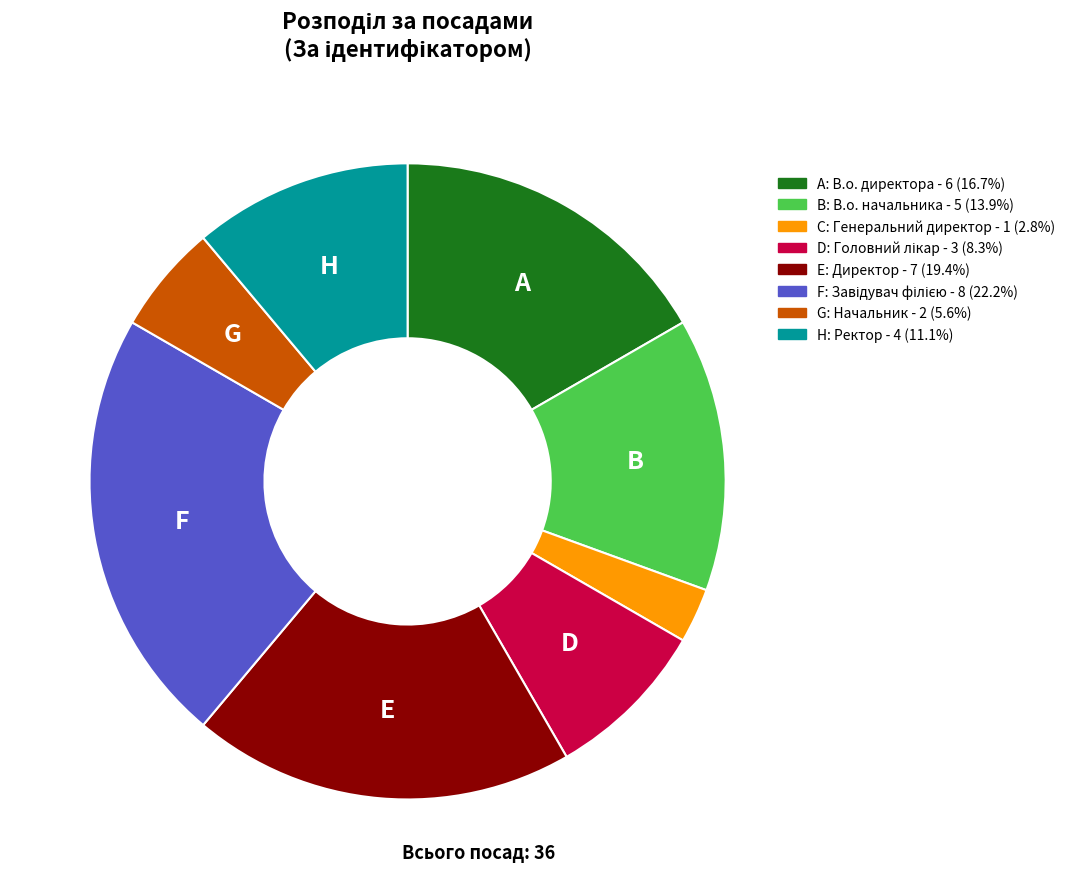

Does any single category account for the majority?

No